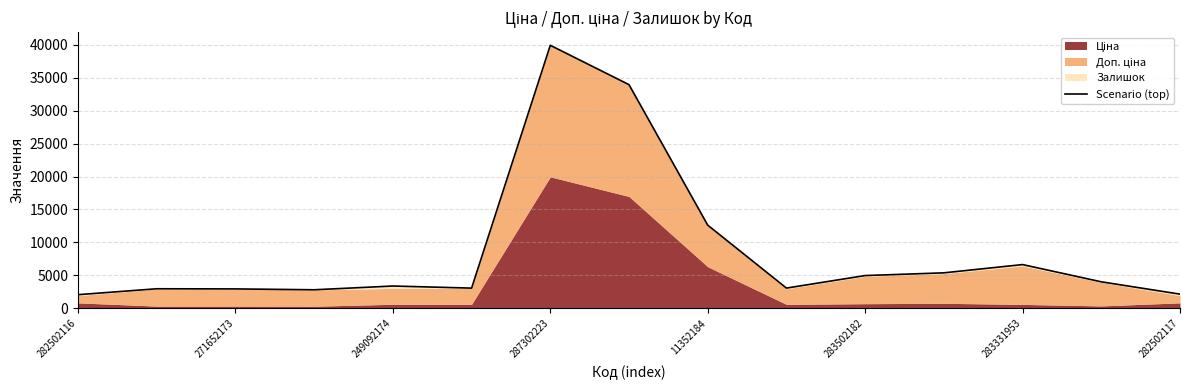

What is the smallest value displayed?

2062.7